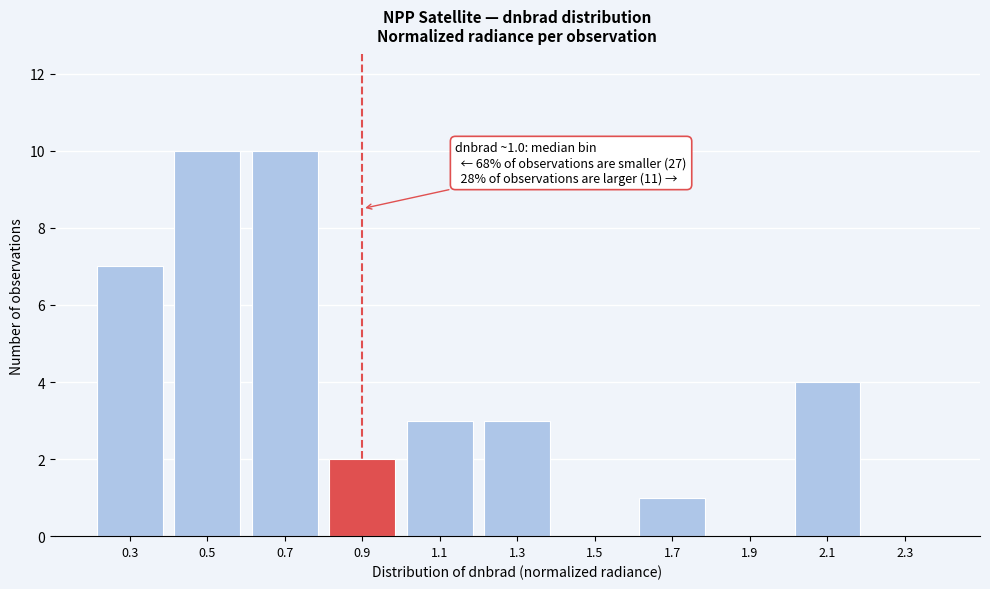

Reading left to right, transcribe all the data shown in this chart.

0.3=7	0.5=10	0.7=10	0.9=2	1.1=3	1.3=3	1.5=0	1.7=1	1.9=0	2.1=4	2.3=0